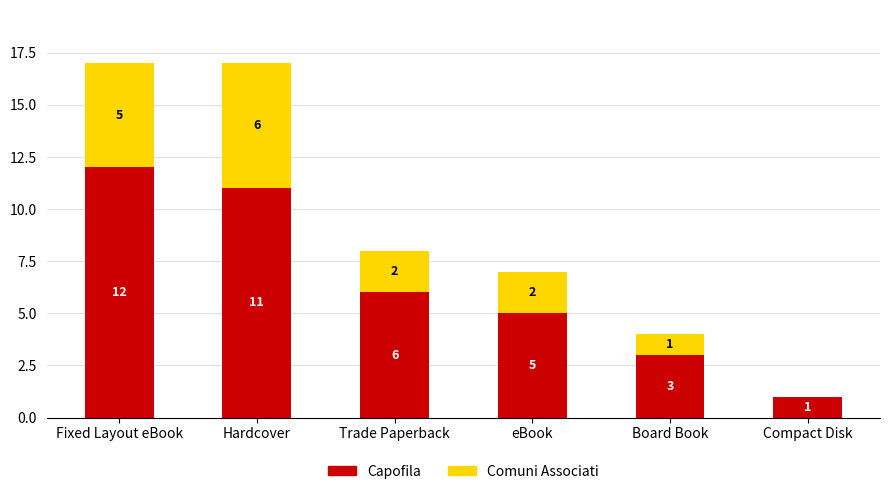

What is the sum of the Capofila values at Compact Disk and Board Book?

4